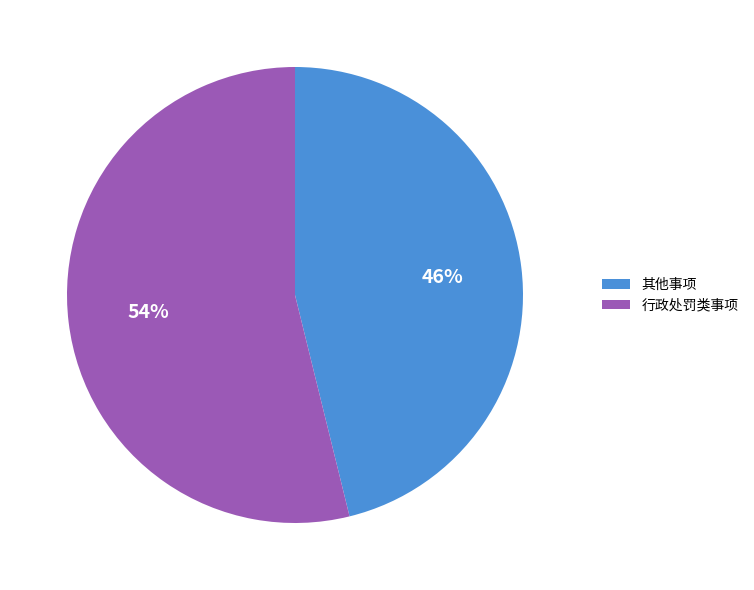

Is there a majority slice in this chart?

Yes